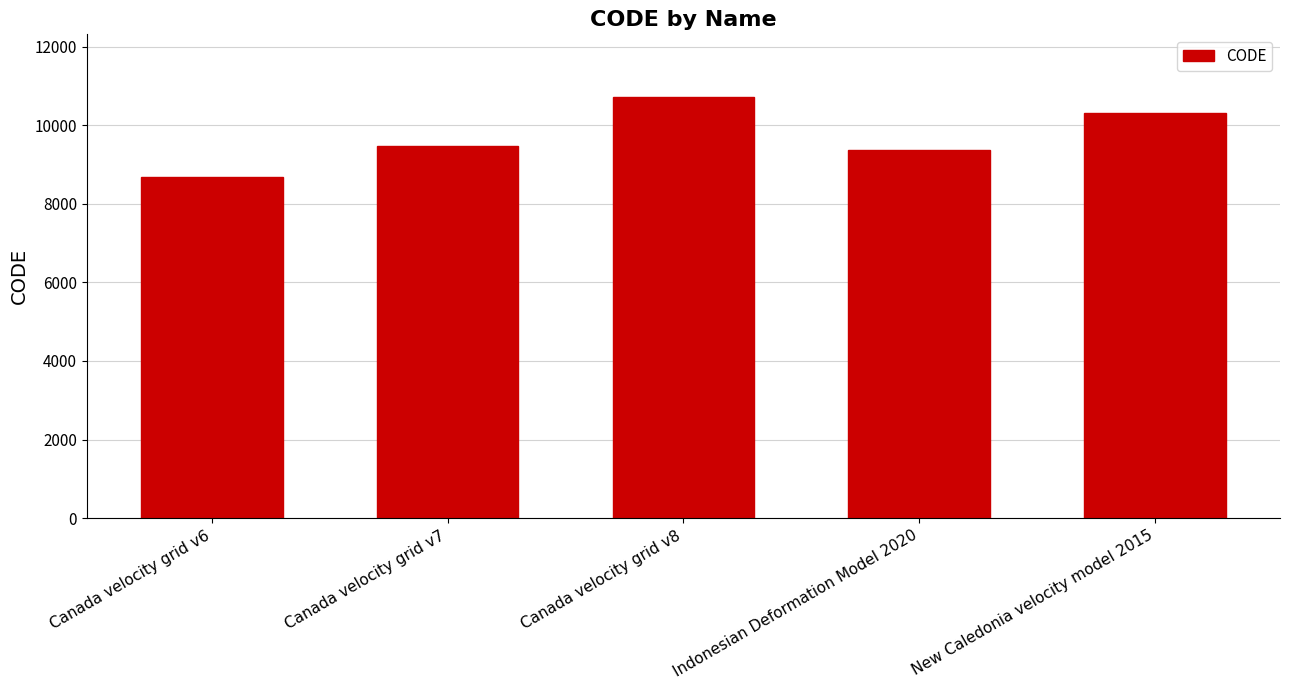

How many values are below 9483?

2